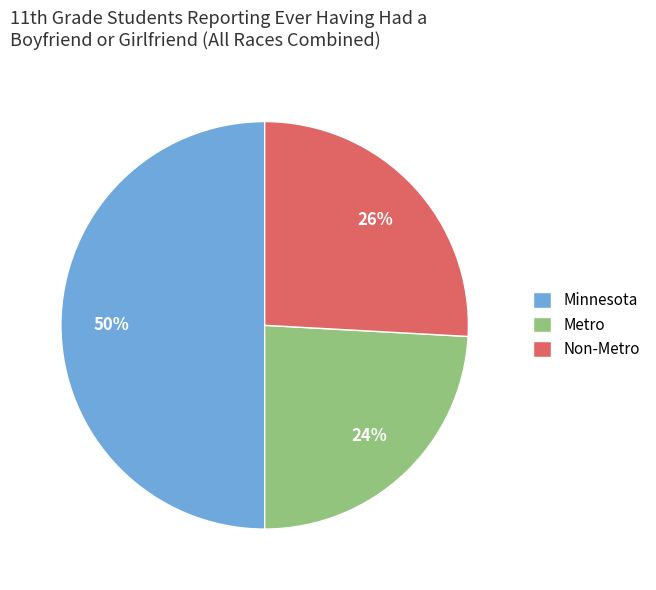

Which slice is the smallest?

Metro